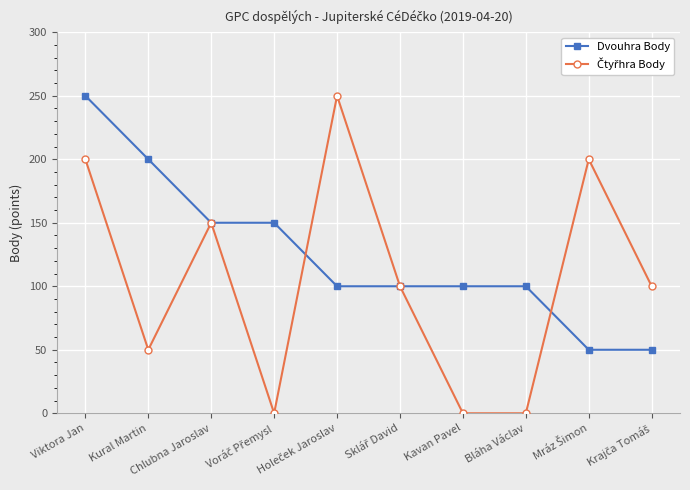

What is the spread (max minus min) of values at Bláha Václav?

100